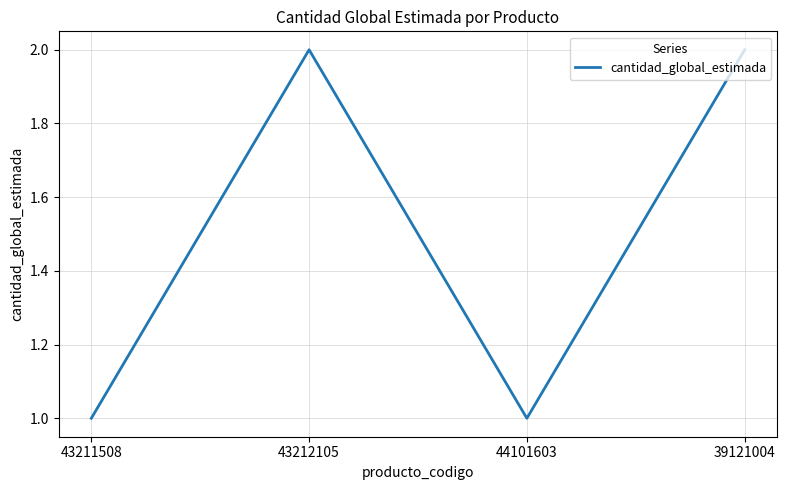

Reading right to left, list all the values displayed in this chart.

2	1	2	1